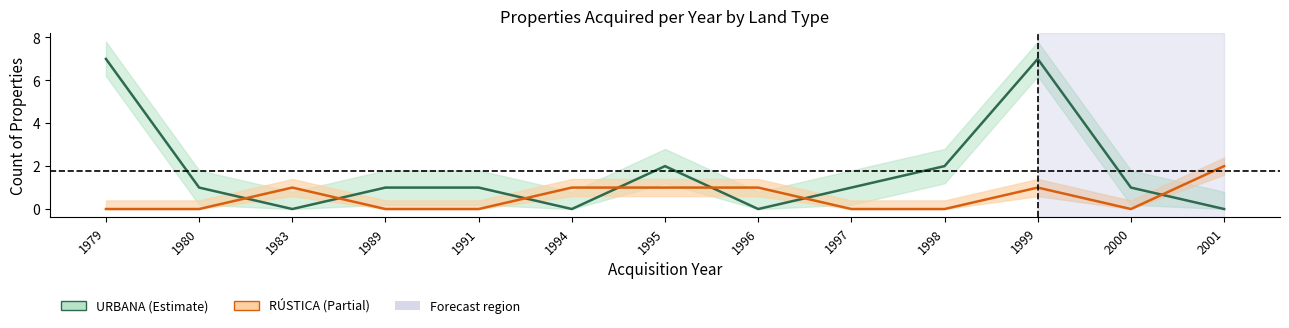

Is this an area chart (filled region under the line)?

No